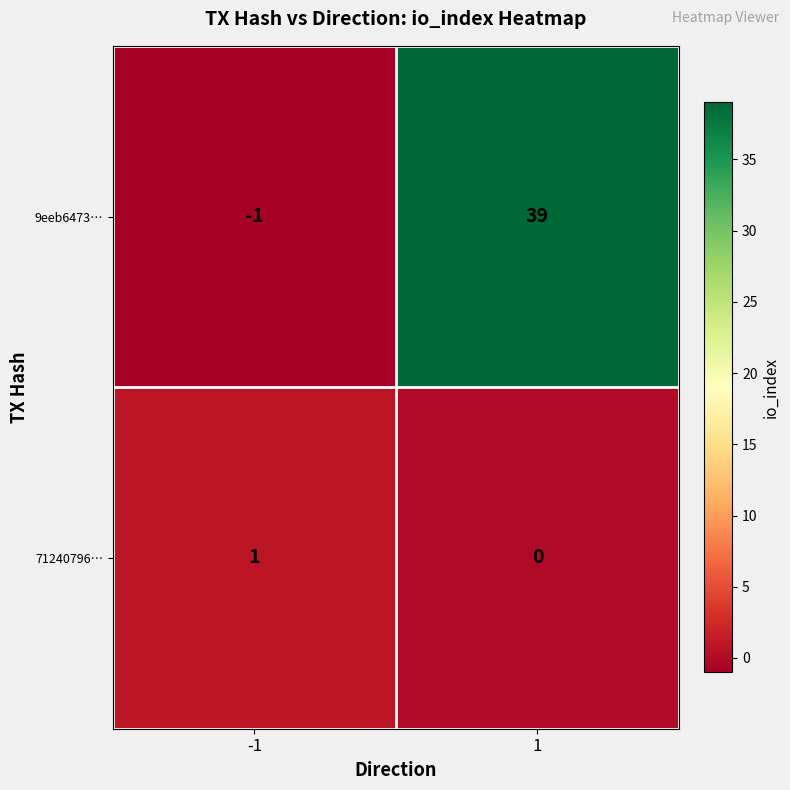

Reading left to right, transcribe all the data shown in this chart.

9eeb6473…: -1	39
71240796…: 1	0